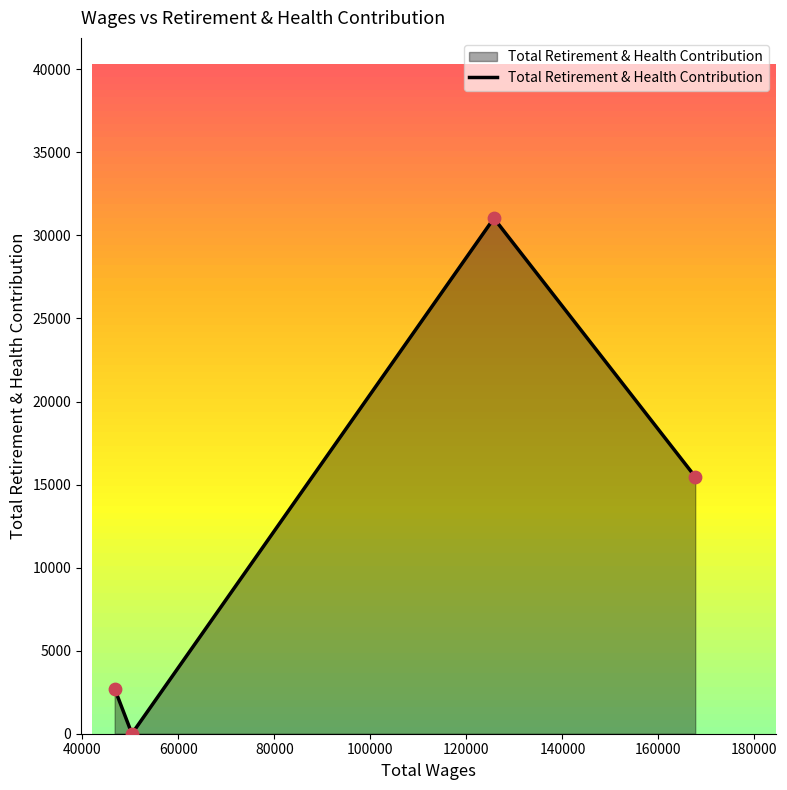

True or false: Total Retirement & Health Contribution has more than 0 interior local peaks.

True